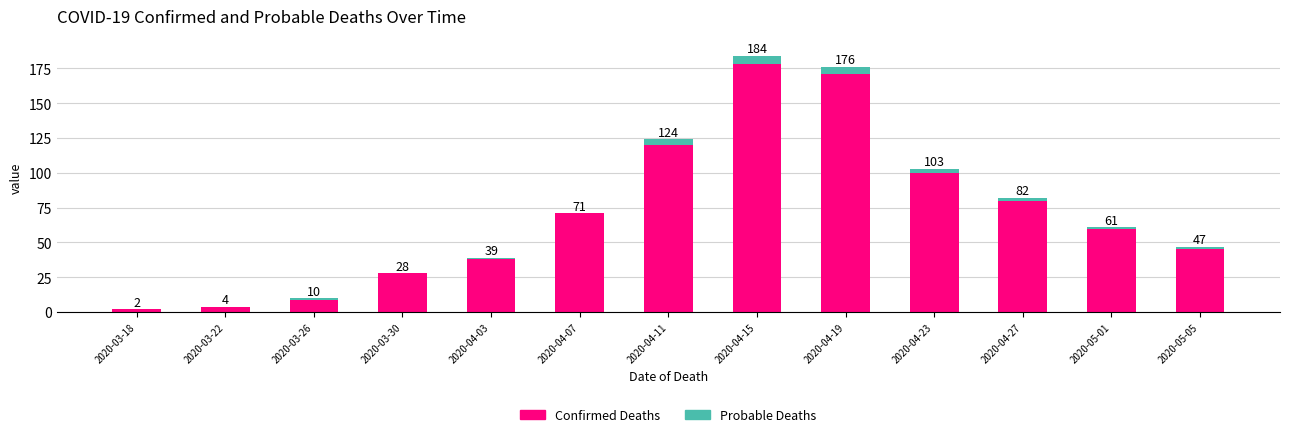

What is the label of the 12th bar from the right?

2020-03-22